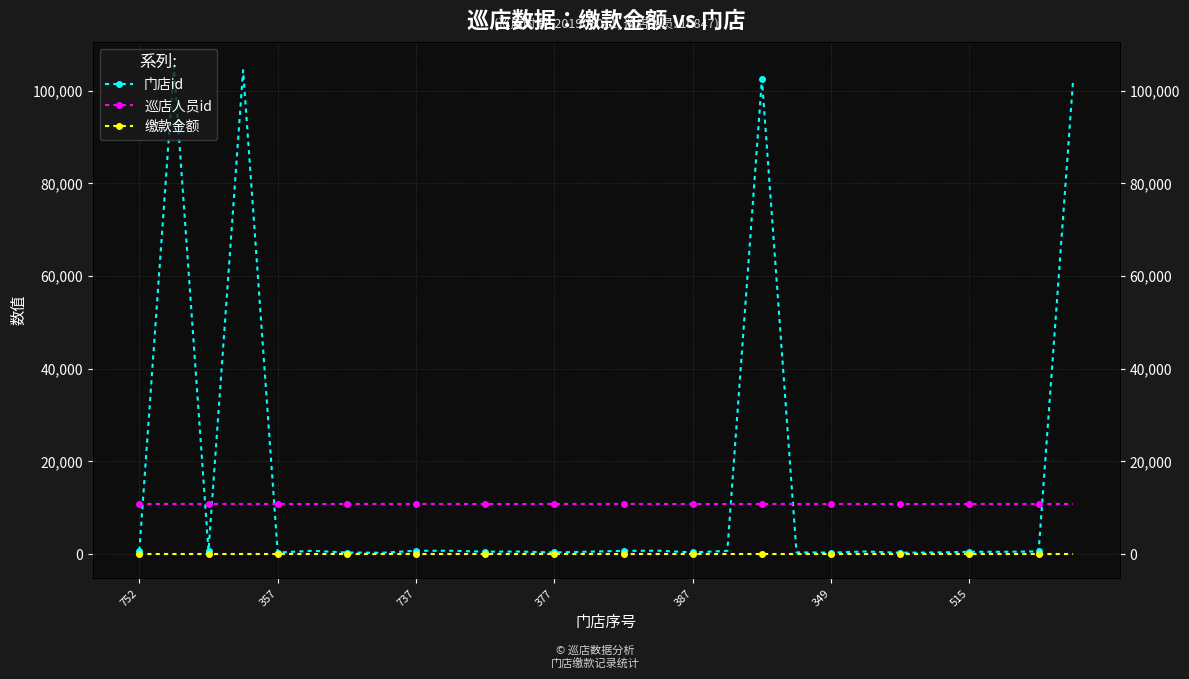

Rank the series by their maximum value, from lowest to highest.

缴款金额, 巡店人员id, 门店id